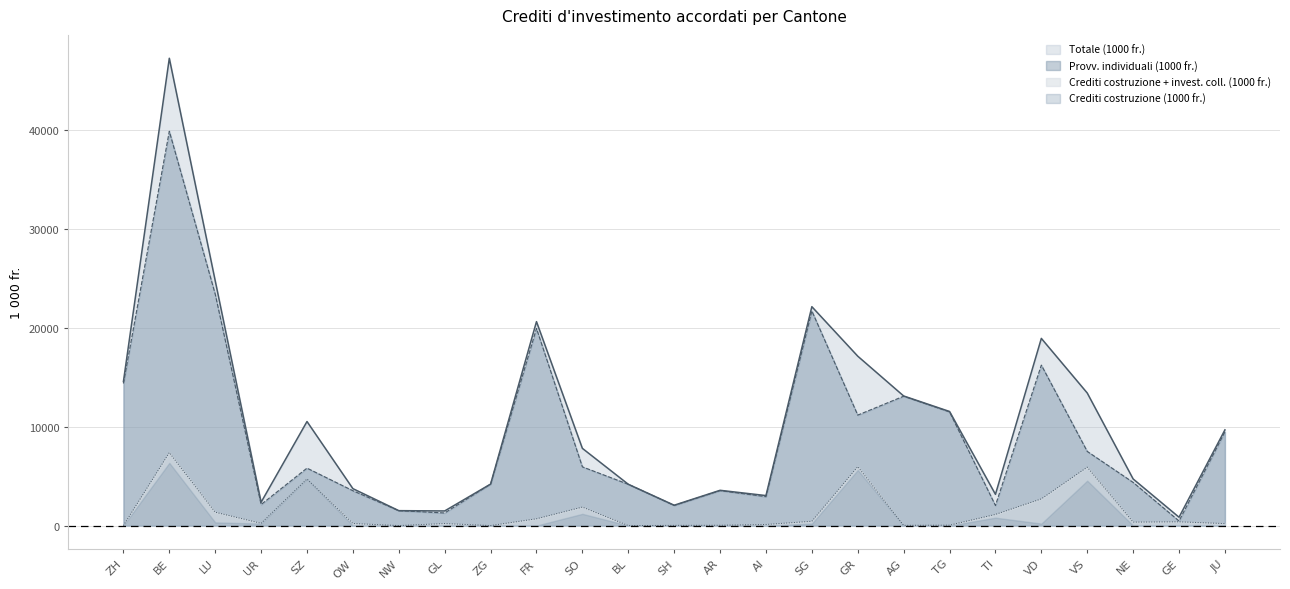

What is the difference between the highest and lowest values at SH?

2056